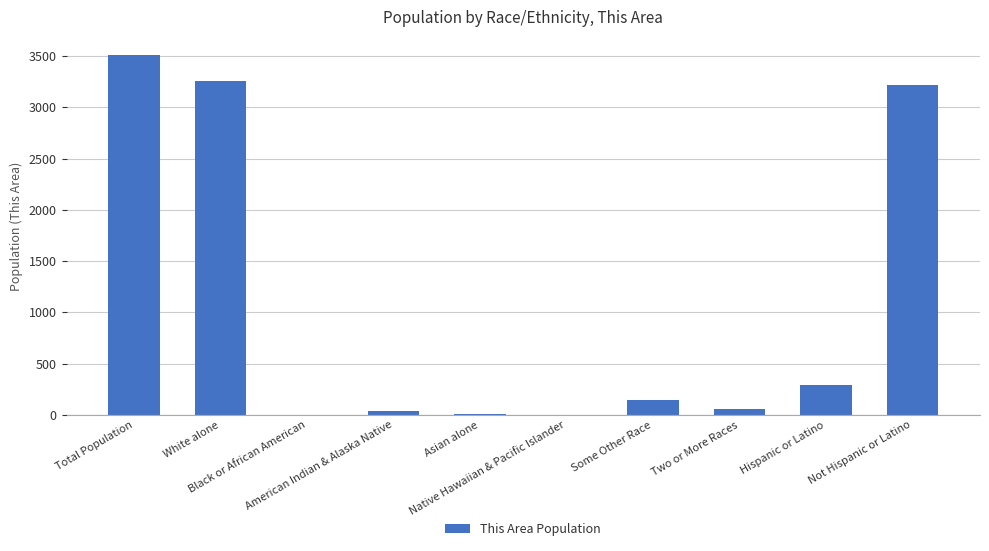

List the labels in order of value, largest first.

Total Population, White alone, Not Hispanic or Latino, Hispanic or Latino, Some Other Race, Two or More Races, American Indian & Alaska Native, Asian alone, Black or African American, Native Hawaiian & Pacific Islander